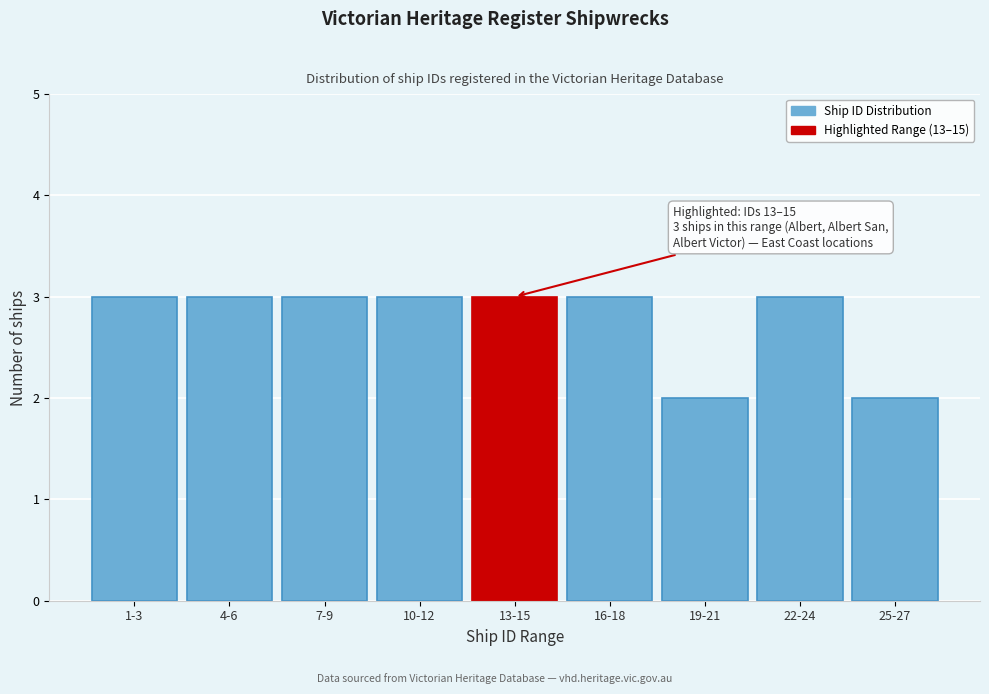

Reading left to right, transcribe all the data shown in this chart.

1-3=3	4-6=3	7-9=3	10-12=3	13-15=3	16-18=3	19-21=2	22-24=3	25-27=2